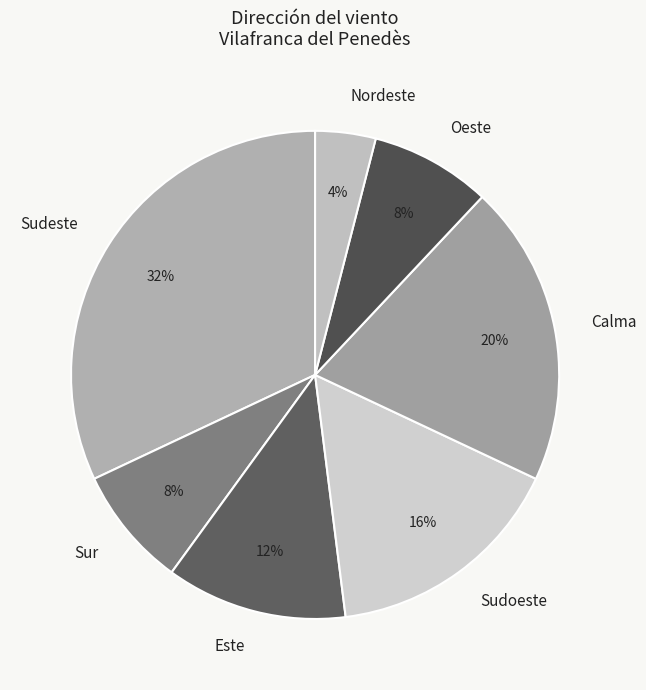

Which category has the biggest portion of the pie?

Sudeste